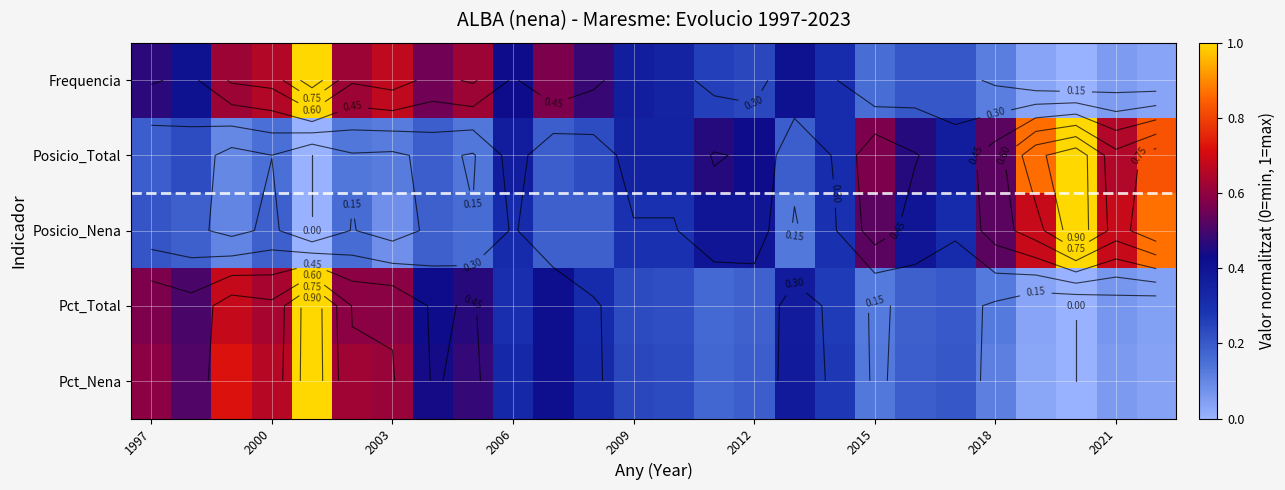

What is the difference between the maximum and minimum values in the Pct_Total series?

1.0